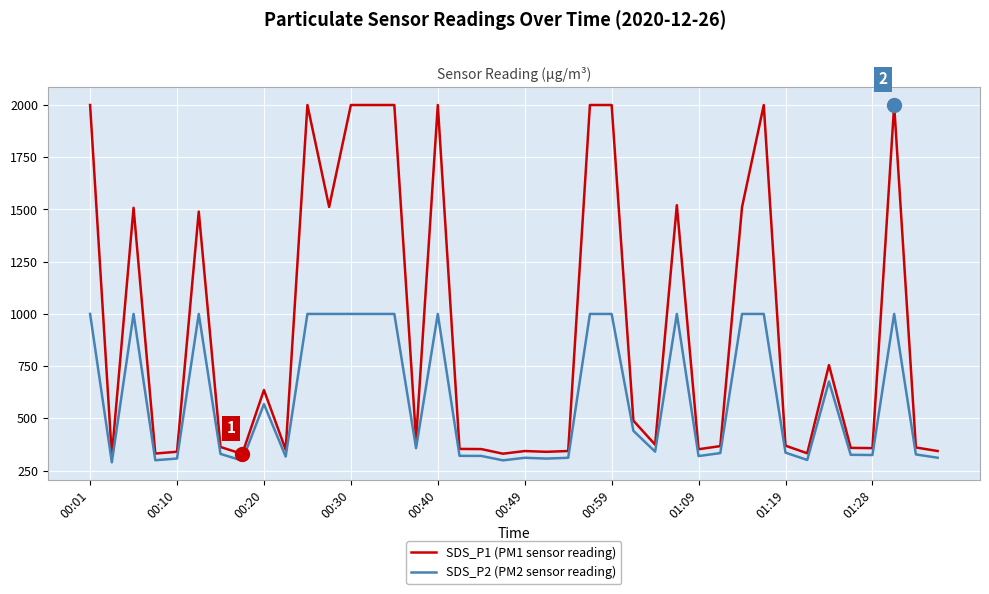

True or false: SDS_P1 (PM1 sensor reading) and SDS_P2 (PM2 sensor reading) intersect in this chart.

False